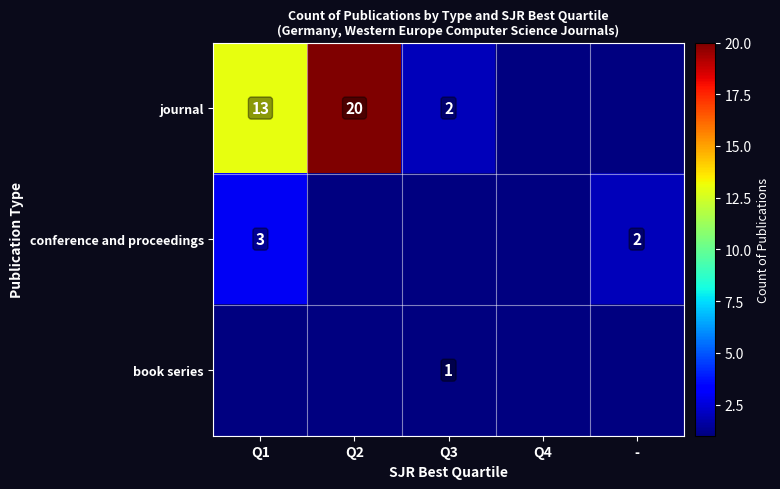

True or false: conference and proceedings has a value of 2 at -.

True